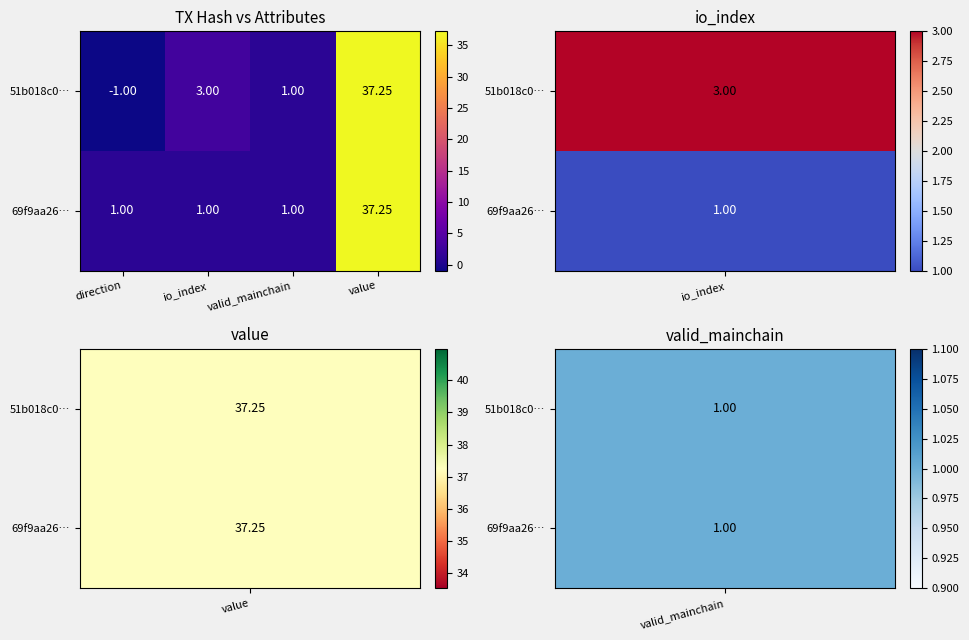

At which label does 51b018c0… reach its peak?

value